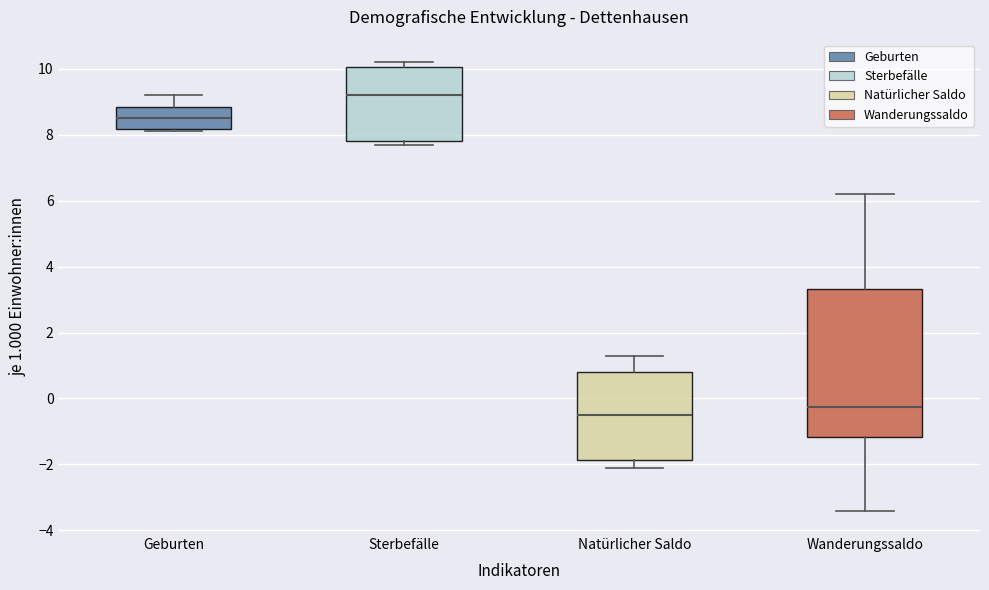

Reading left to right, read every box against the y-axis: the position of its median line, the range the box covers, and the ends of its whiskers. The values are not printed on the chart, so give them approximately, as read against the axis.

Geburten: median 8.6, box 8.2 to 8.8, whiskers 8.2 (just below the box's lower edge) to 9.2
Sterbefälle: median 9.2, box 7.8 to 10.0, whiskers 7.8 (just below the box's lower edge) to 10.2
Natürlicher Saldo: median -0.4, box -1.8 to 0.8, whiskers -2.0 to 1.4
Wanderungssaldo: median -0.2, box -1.2 to 3.4, whiskers -3.4 to 6.2